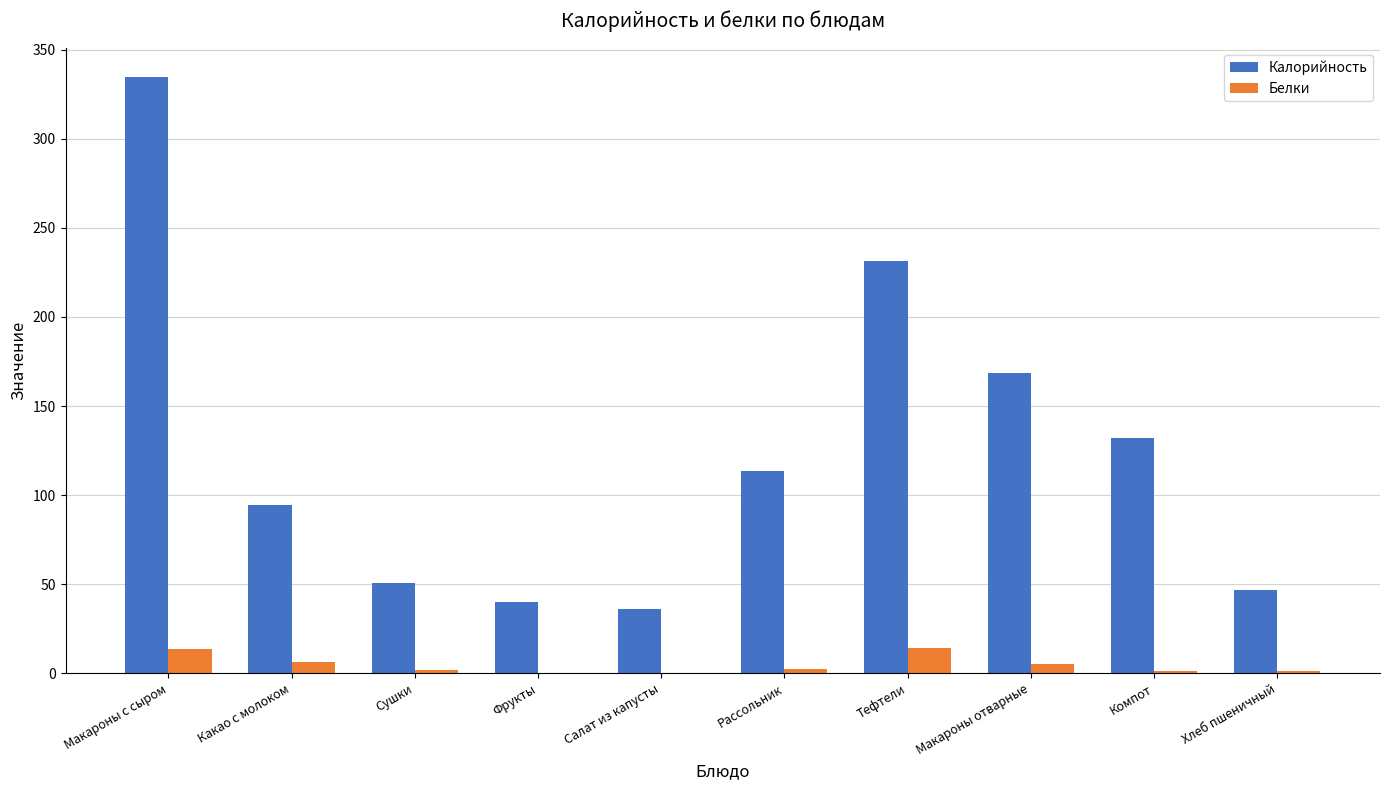

Which category has the highest value in the Калорийность series?

Макароны с сыром